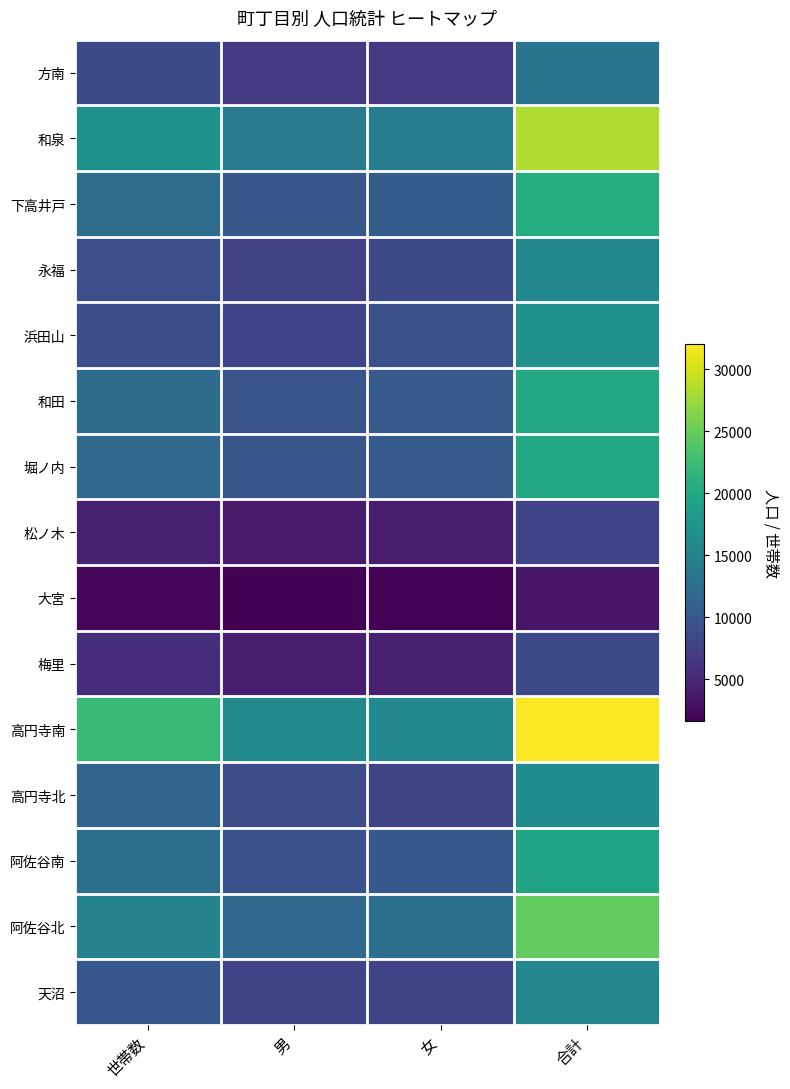

Which series has the largest total across all categories?

高円寺南